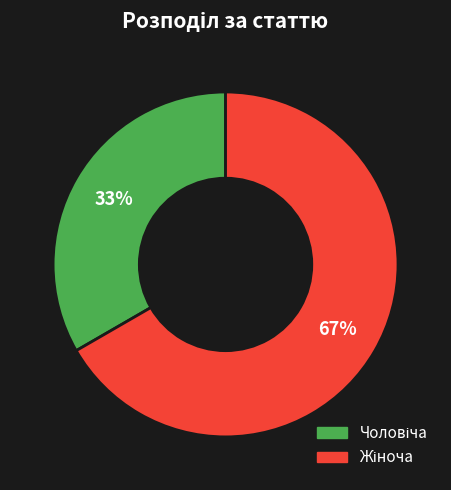

Does any single category account for the majority?

Yes